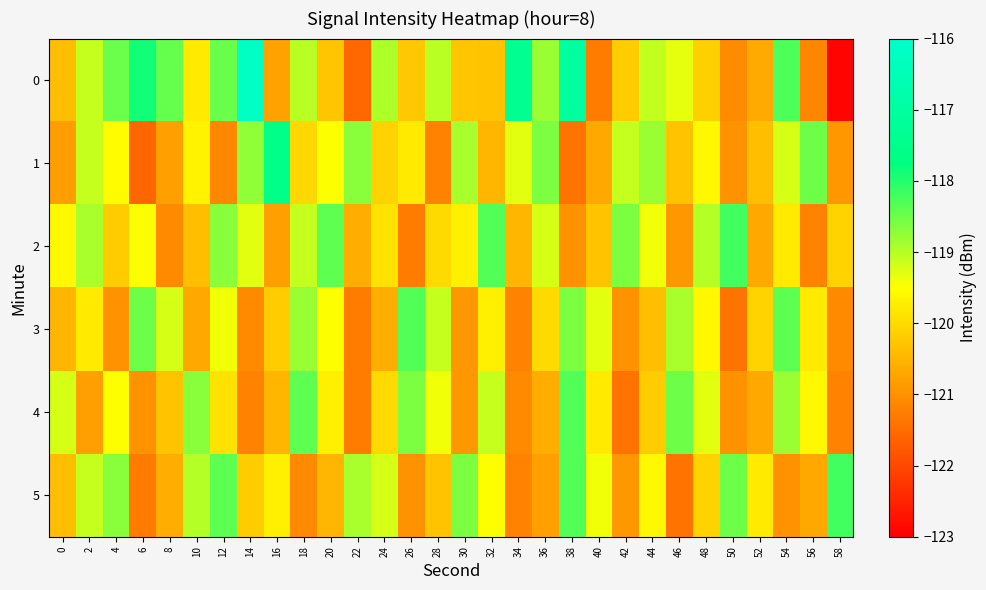

Reading right to left, extract all data points from this chart.

0: 58=-122.9	56=-121.2	54=-118.3	52=-120.7	50=-121.1	48=-120.1	46=-119.3	44=-119.1	42=-120.2	40=-121.3	38=-117.0	36=-118.8	34=-117.4	32=-120.3	30=-120.3	28=-119.0	26=-120.2	24=-118.9	22=-121.6	20=-120.3	18=-119.0	16=-120.8	14=-116.2	12=-118.5	10=-119.8	8=-118.5	6=-117.9	4=-118.5	2=-119.1	0=-120.4
1: 58=-120.9	56=-118.5	54=-119.2	52=-120.4	50=-121.0	48=-119.6	46=-120.3	44=-118.8	42=-119.1	40=-120.7	38=-121.4	36=-118.6	34=-119.3	32=-120.5	30=-118.9	28=-121.2	26=-119.8	24=-120.1	22=-118.7	20=-119.5	18=-120.0	16=-117.5	14=-118.7	12=-121.1	10=-119.6	8=-120.8	6=-121.6	4=-119.5	2=-119.1	0=-120.8
2: 58=-120.1	56=-121.2	54=-119.8	52=-120.7	50=-118.2	48=-119.0	46=-120.9	44=-119.4	42=-118.6	40=-120.3	38=-121.0	36=-119.2	34=-120.5	32=-118.3	30=-119.7	28=-120.0	26=-121.3	24=-119.9	22=-120.6	20=-118.4	18=-119.1	16=-120.8	14=-119.3	12=-118.7	10=-120.4	8=-121.1	6=-119.5	4=-120.2	2=-118.9	0=-119.6
3: 58=-121.1	56=-119.8	54=-118.4	52=-120.1	50=-121.4	48=-119.6	46=-118.9	44=-120.4	42=-121.0	40=-119.3	38=-118.6	36=-120.0	34=-121.2	32=-119.7	30=-120.9	28=-119.1	26=-118.3	24=-120.6	22=-121.3	20=-119.5	18=-118.8	16=-120.2	14=-121.1	12=-119.4	10=-120.7	8=-119.2	6=-118.5	4=-121.0	2=-119.8	0=-120.5
4: 58=-121.2	56=-119.6	54=-118.8	52=-120.7	50=-121.0	48=-119.3	46=-118.5	44=-120.2	42=-121.4	40=-119.8	38=-118.3	36=-120.6	34=-121.1	32=-119.1	30=-120.9	28=-119.4	26=-118.6	24=-120.0	22=-121.3	20=-119.7	18=-118.4	16=-120.5	14=-121.2	12=-119.9	10=-118.7	8=-120.3	6=-121.0	4=-119.5	2=-120.8	0=-119.2
5: 58=-118.2	56=-120.7	54=-121.0	52=-119.8	50=-118.5	48=-120.1	46=-121.4	44=-119.6	42=-120.9	40=-119.4	38=-118.3	36=-120.8	34=-121.2	32=-119.5	30=-118.6	28=-120.3	26=-121.0	24=-119.2	22=-118.9	20=-120.5	18=-121.1	16=-119.7	14=-120.2	12=-118.4	10=-119.0	8=-120.6	6=-121.3	4=-118.7	2=-119.1	0=-120.4